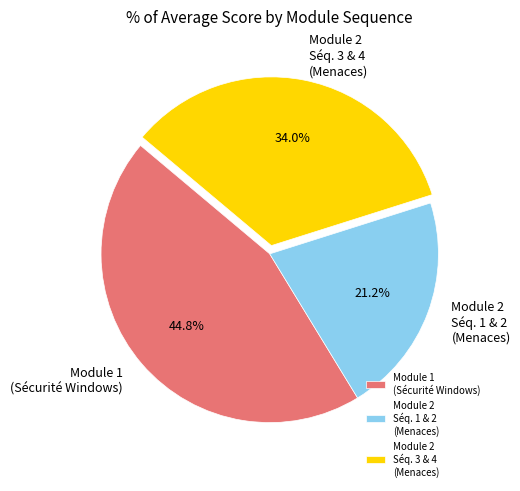

Which slice is the smallest?

Module 2 Séq. 1 & 2 (Menaces)